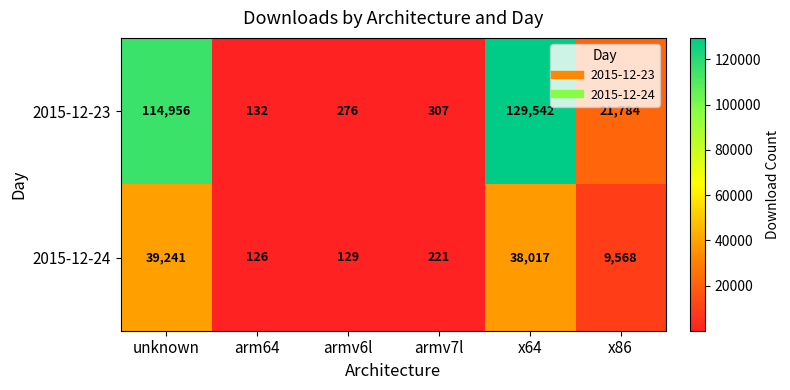

Count the number of categories in the chart.

6